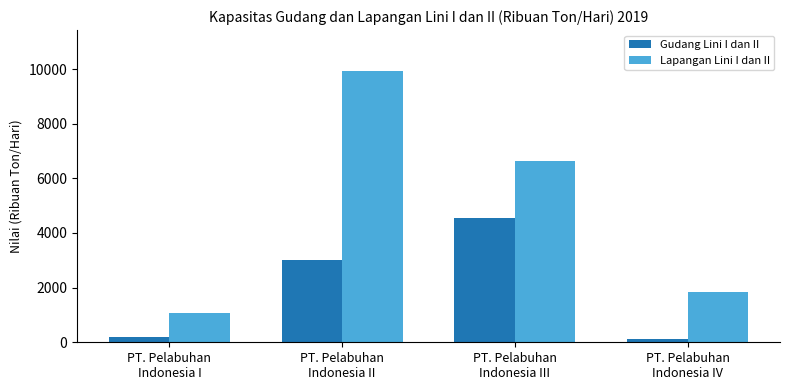

Is the value of Lapangan Lini I dan II at PT. Pelabuhan
Indonesia I greater than the value of Gudang Lini I dan II at PT. Pelabuhan
Indonesia I?

Yes